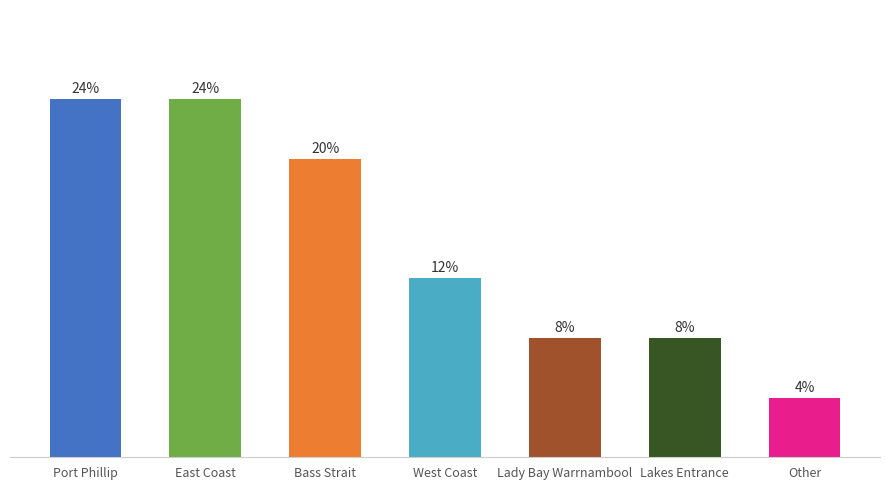

Does the chart contain any negative values?

No